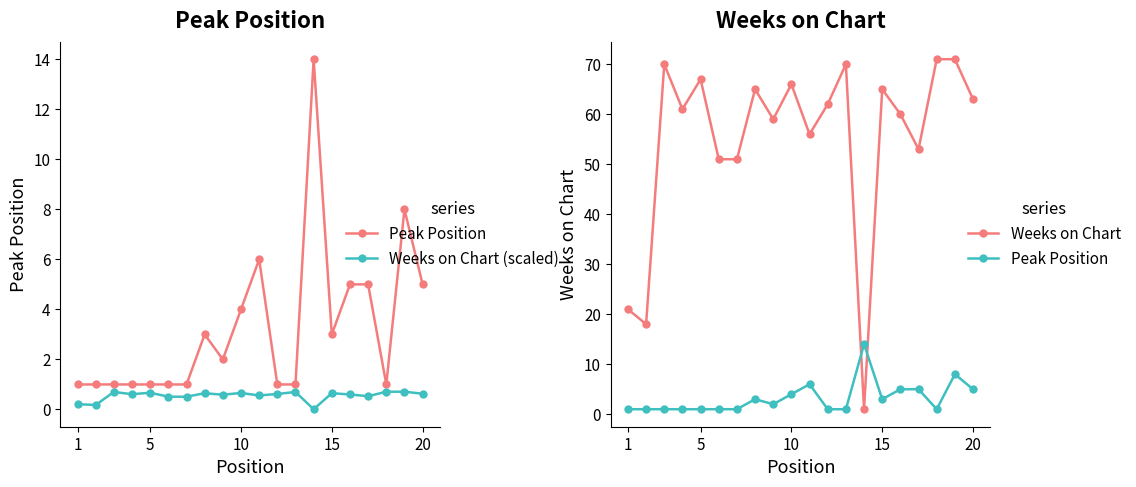

At how many categories does at least one series exceed 12?

20